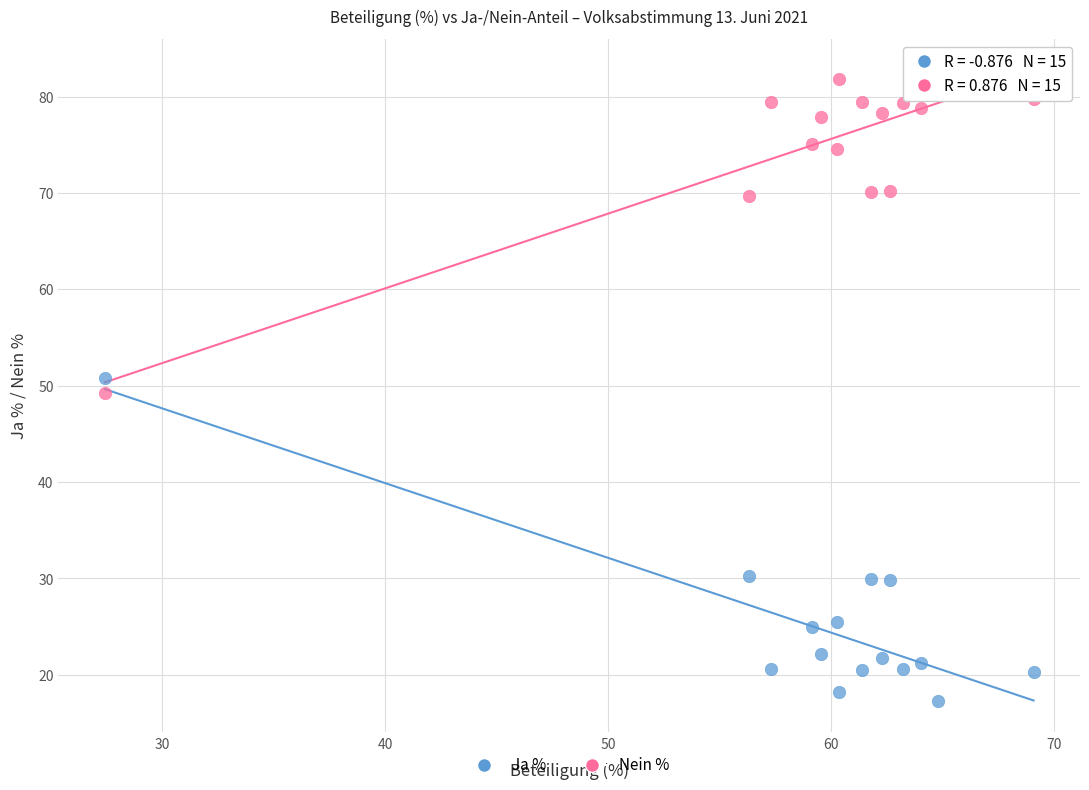

Across all data points, what is the range of X values (max minus min)?

41.7